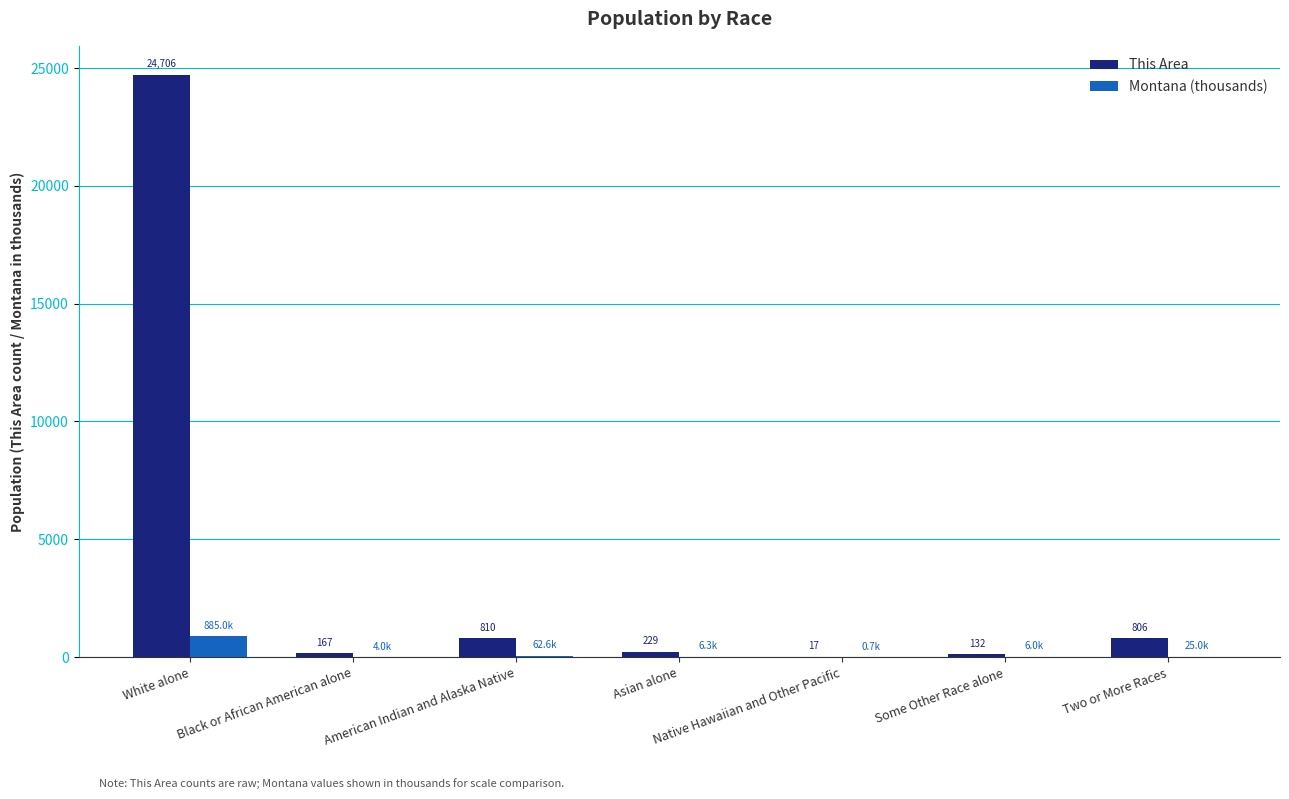

How many data points does each series have?

7